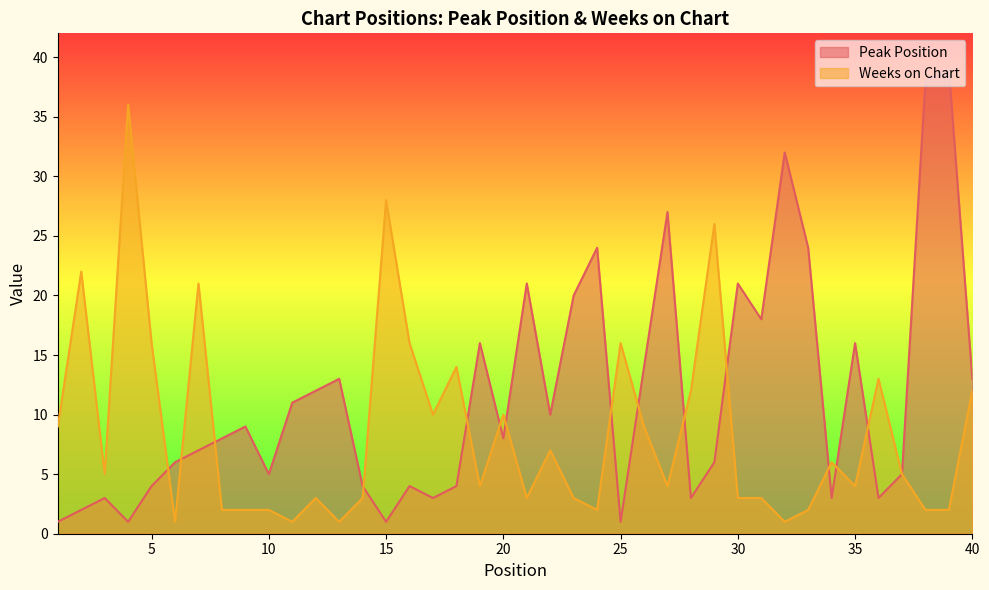

Where is the first local maximum for Weeks on Chart?

2